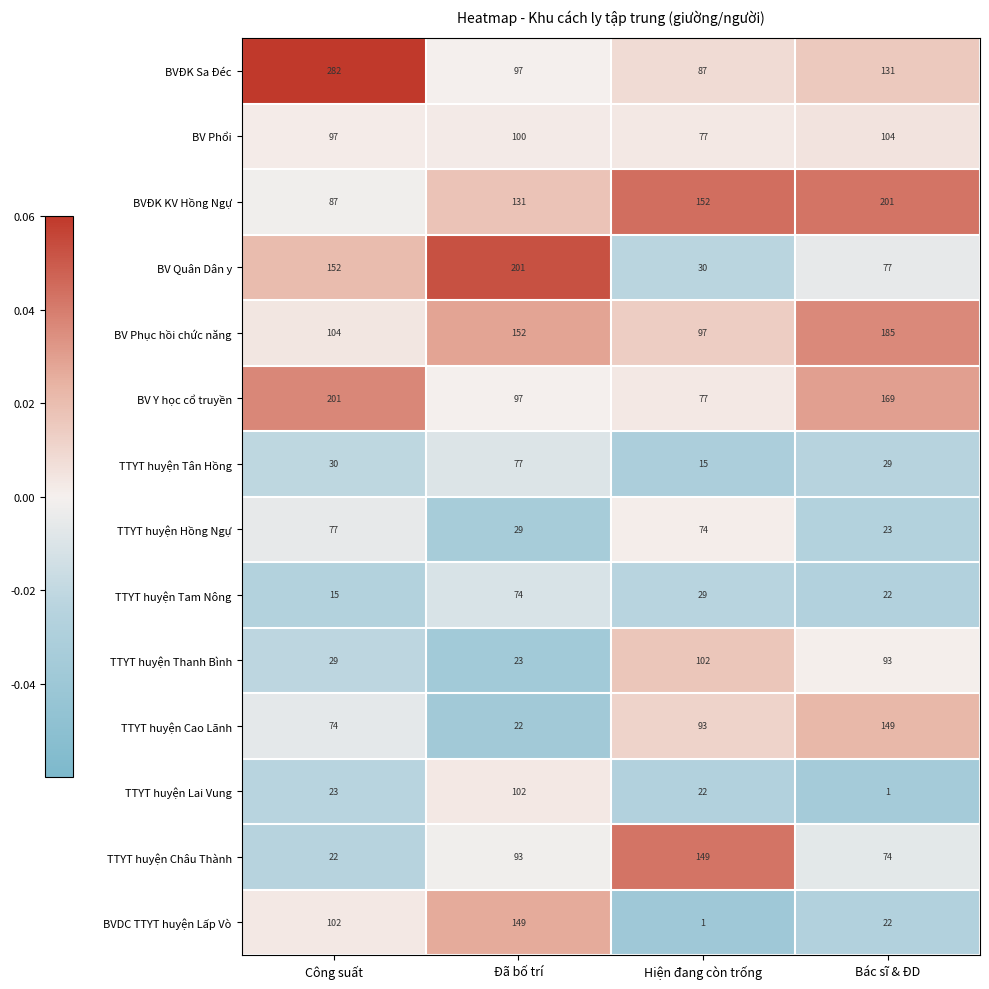

Rank the categories by TTYT huyện Thanh Bình value from highest to lowest.

Hiện đang còn trống, Bác sĩ & ĐD, Công suất, Đã bố trí